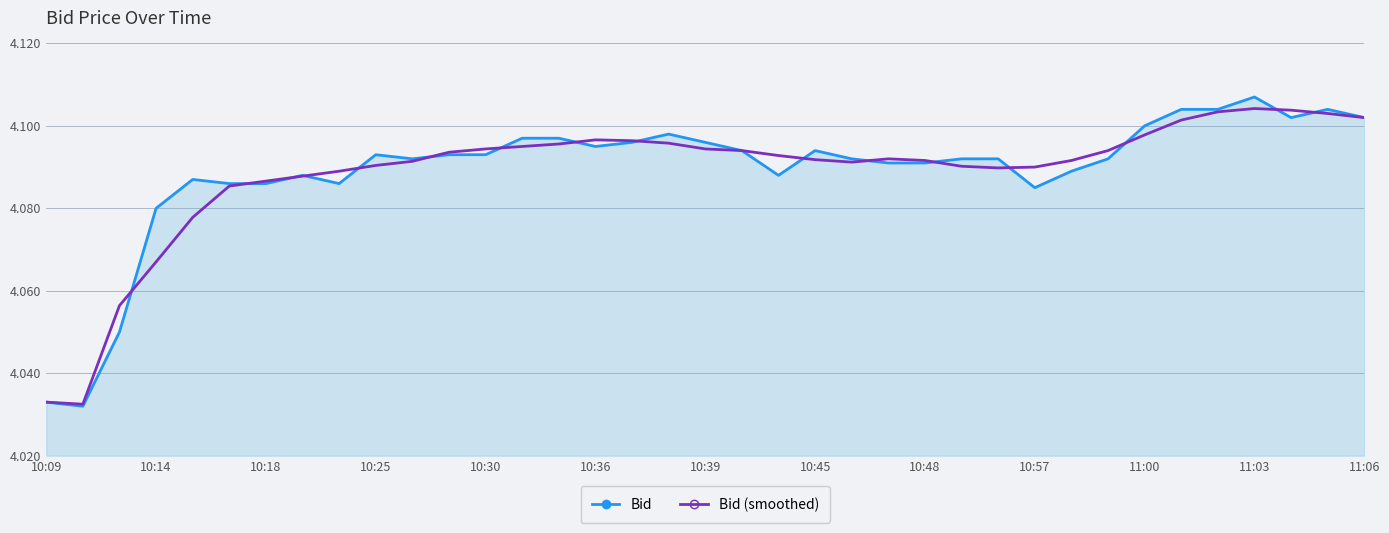

Which series has the widest spread of values?

Bid